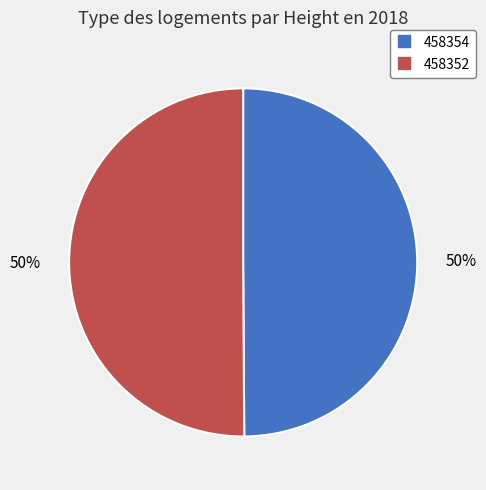

How many segments does this pie chart have?

2